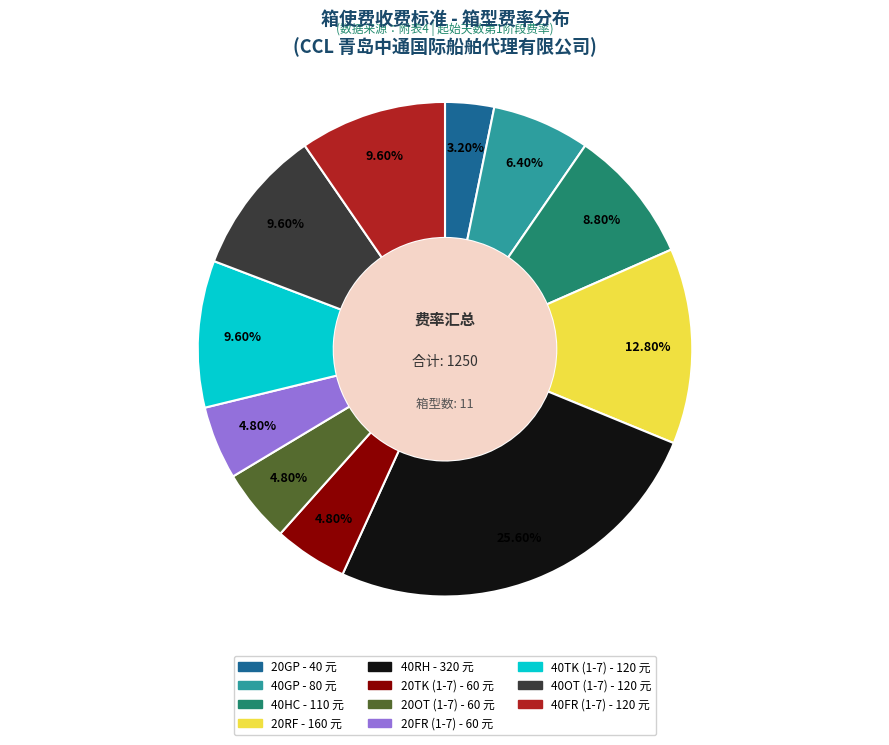

Which slice is the smallest?

20GP